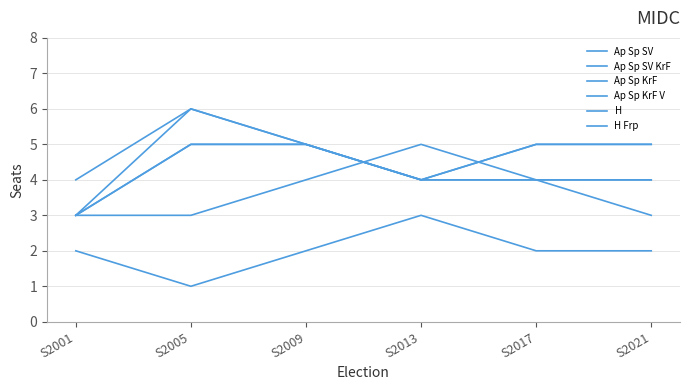

In H, how many points are lower than both neighbors (excluding endpoints)?

1